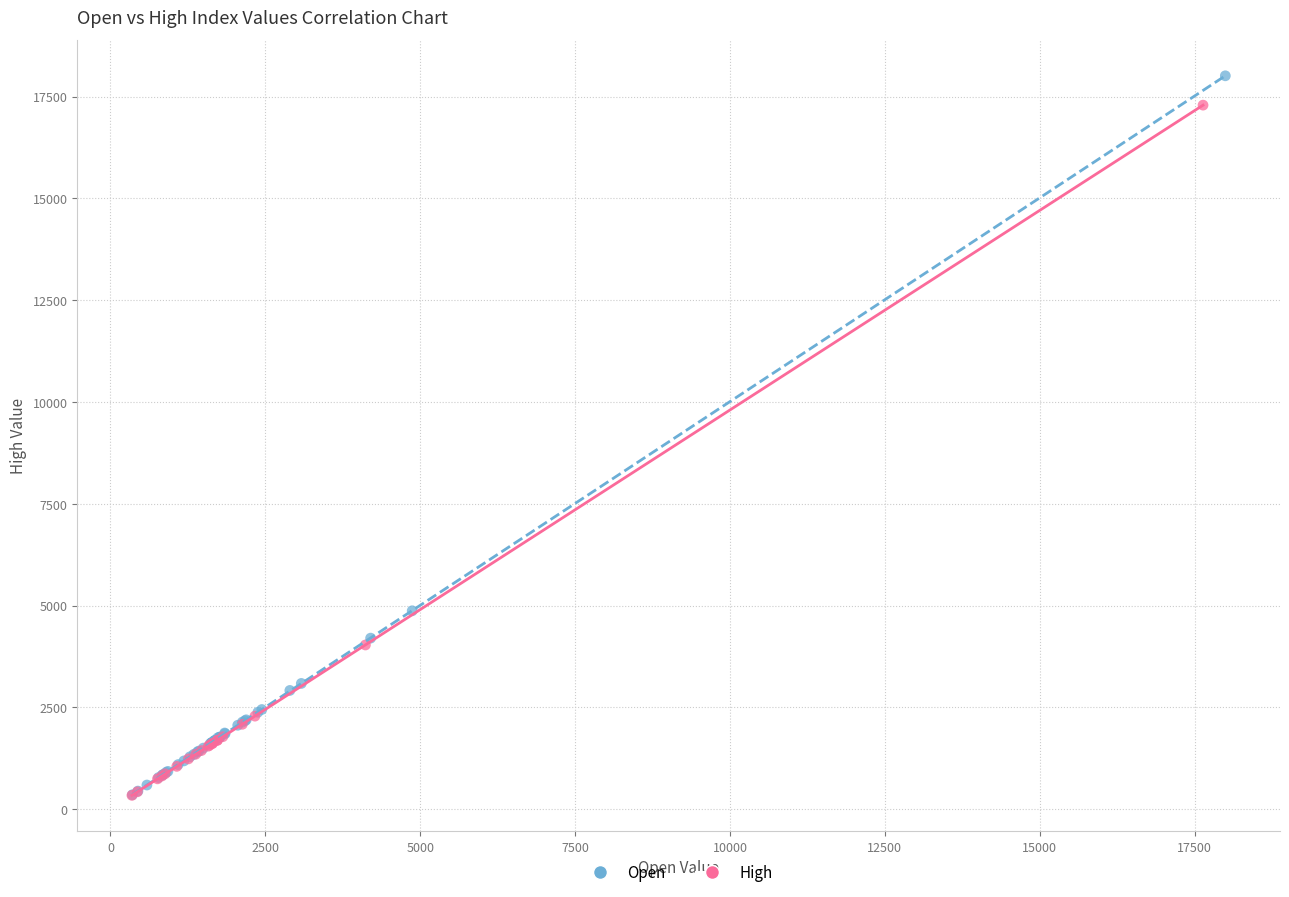

Which series has the largest Y range (max minus min)?

Open